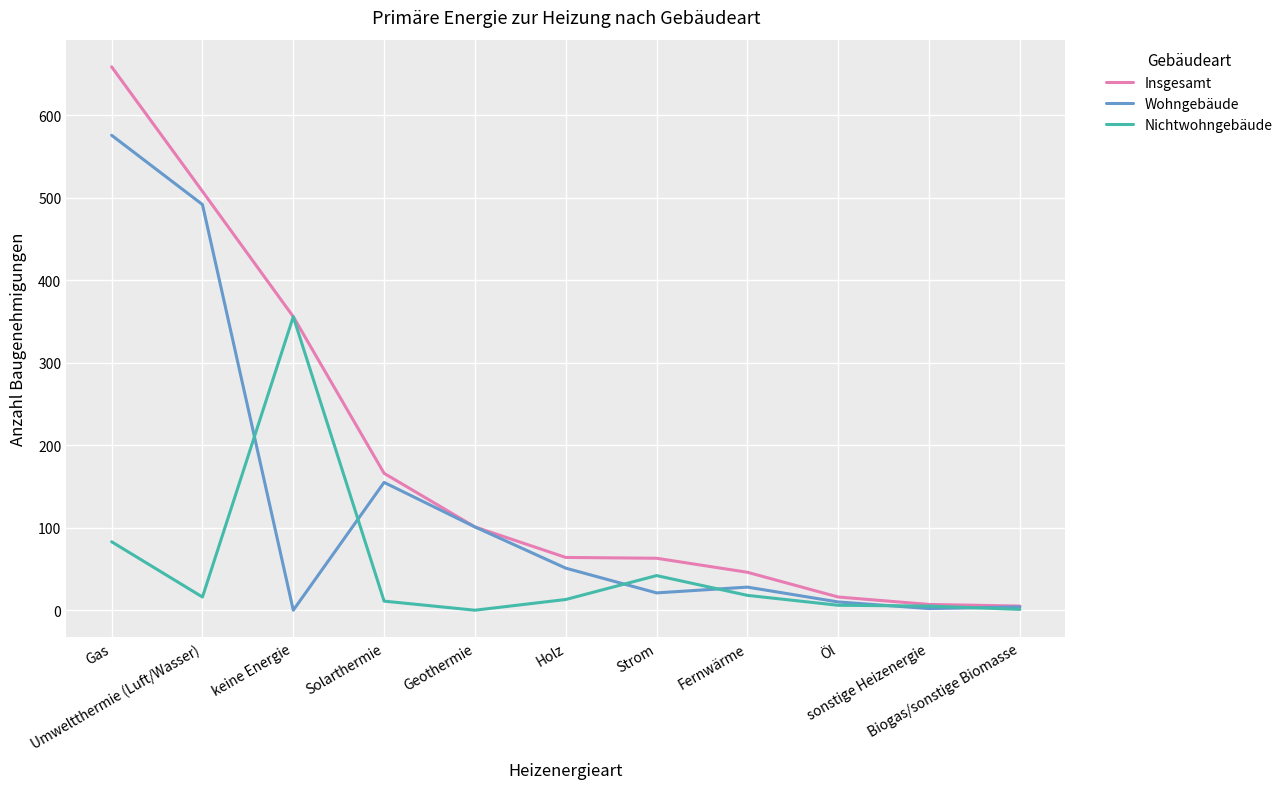

What is the spread (max minus min) of values at keine Energie?

356